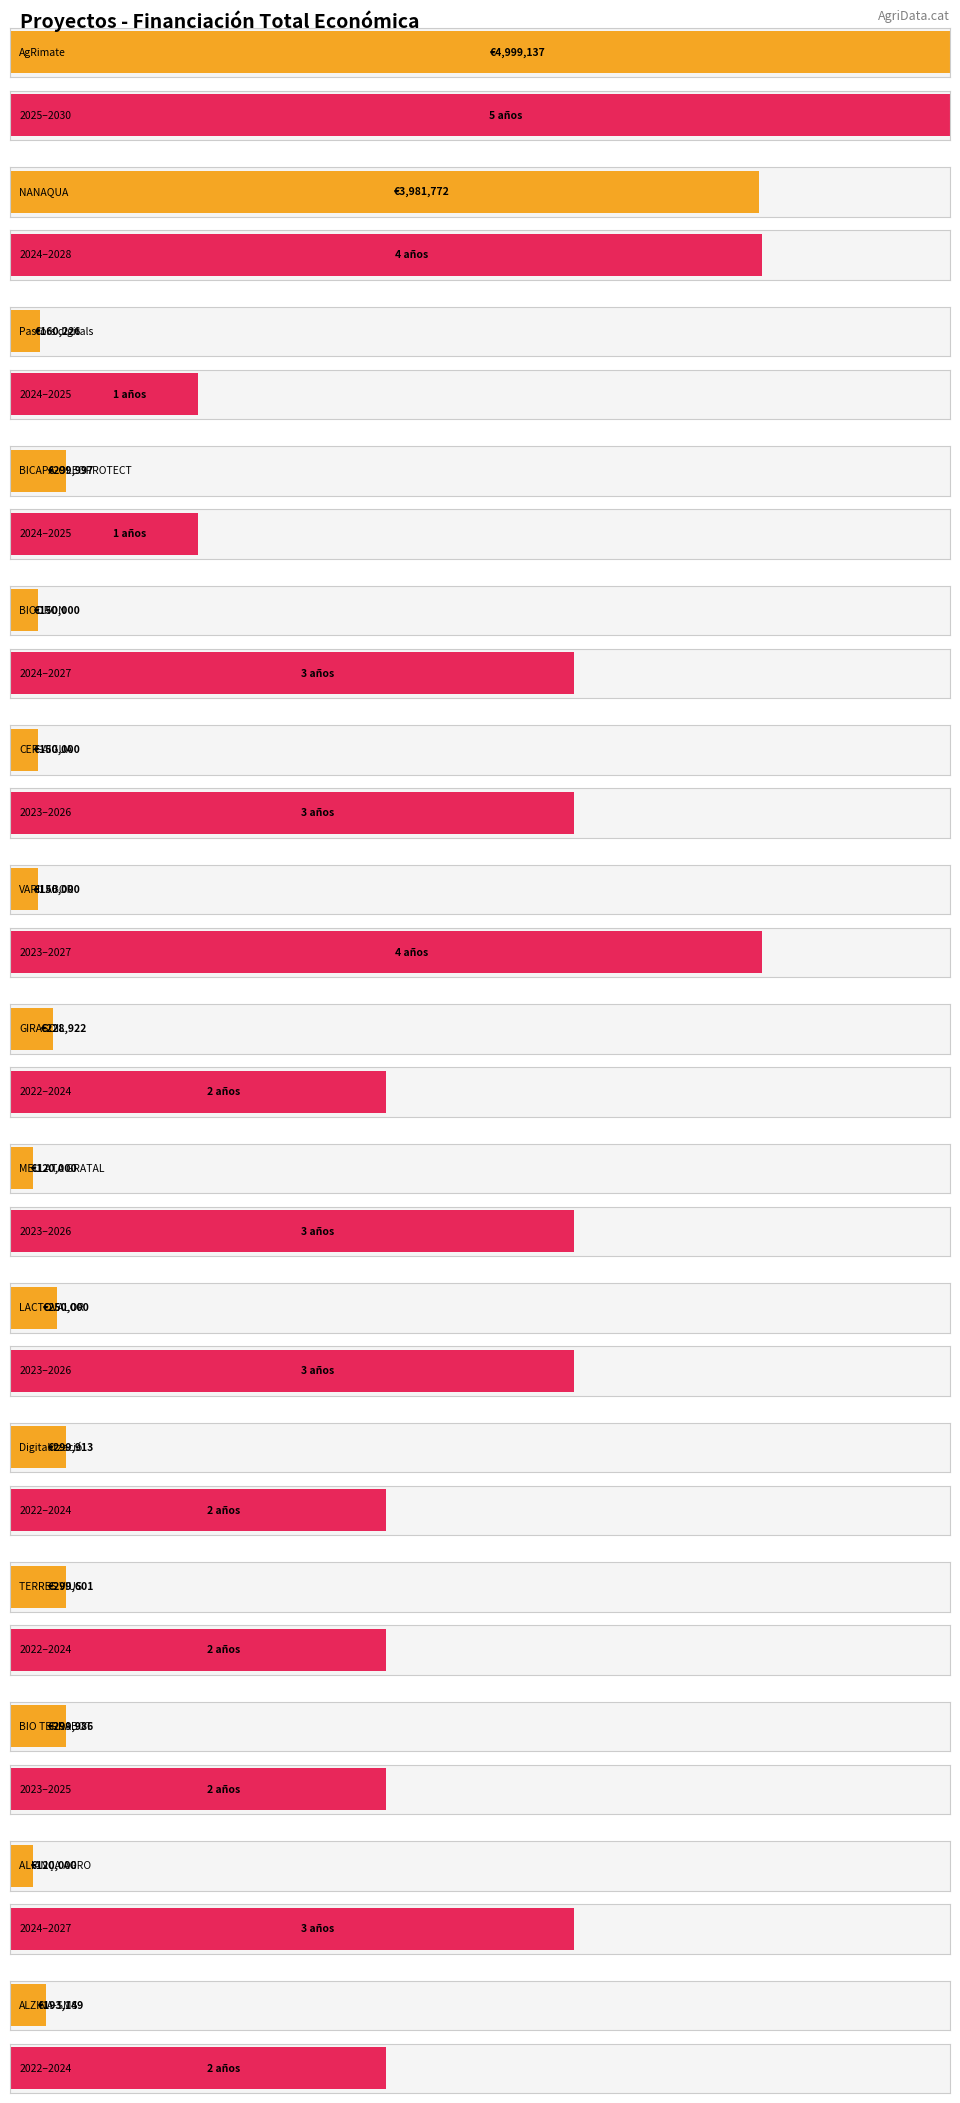

Reading left to right, list all the values displayed in this chart.

4999137	3981772	160226	299997	150000	150000	150000	228922	120000	250000	299913	299601	299986	120000	193149